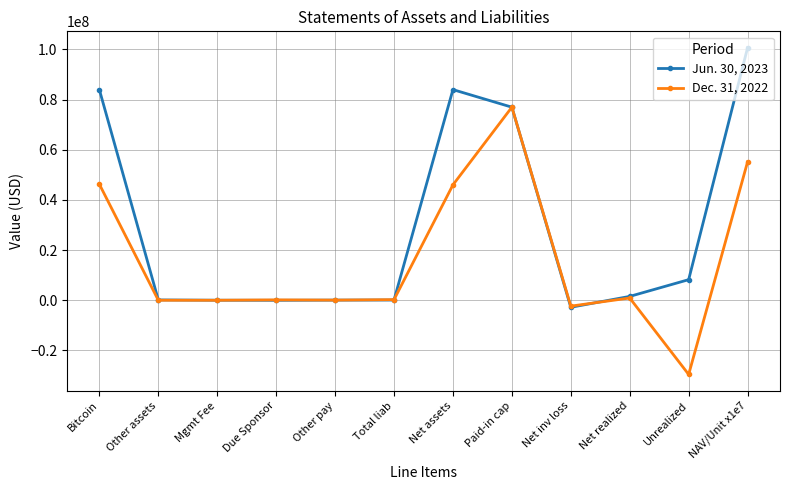

The Dec. 31, 2022 series shows 77505.0 at Other pay. True or false?

True